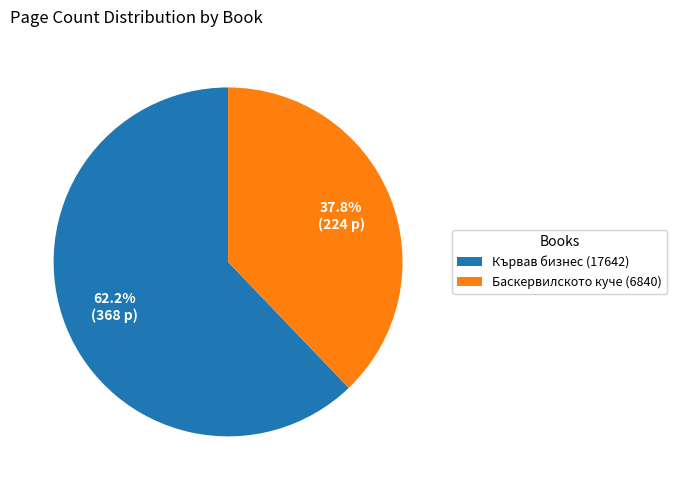

To the nearest percent, what is the difference between the Кървав бизнес (17642) and Баскервилското куче (6840) slice percentages?

24%